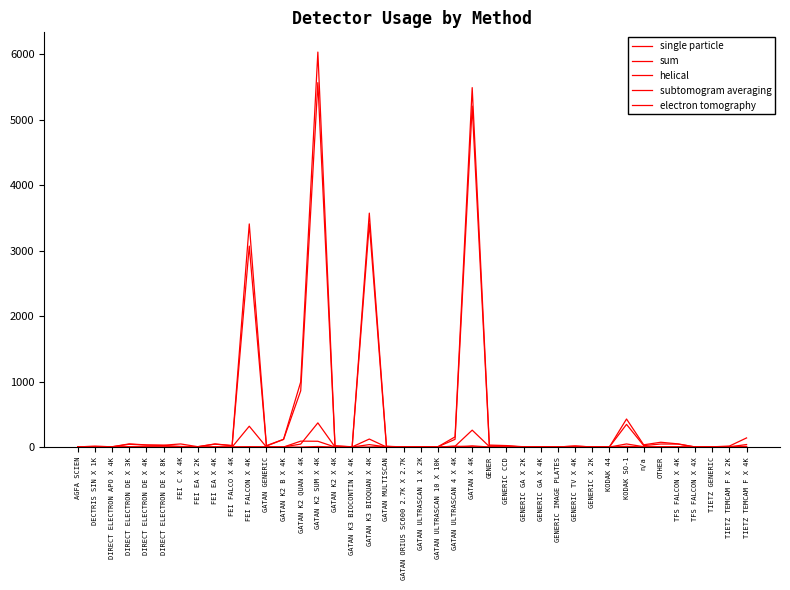

Reading right to left, extract all data points from this chart.

single particle: TIETZ TEMCAM F X 4K=38	TIETZ TEMCAM F X 2K=3	TIETZ GENERIC=1	TFS FALCON X 4X=1	TFS FALCON X 4K=45	OTHER=46	n/a=22	KODAK SO-1=346	KODAK 44=1	GENERIC X 2K=1	GENERIC TV X 4K=15	GENERIC IMAGE PLATES=1	GENERIC GA X 4K=1	GENERIC GA X 2K=0	GENERIC CCD=17	GENER=17	GATAN X 4K=5208	GATAN ULTRASCAN 4 X 4K=117	GATAN ULTRASCAN 10 X 10K=4	GATAN ULTRASCAN 1 X 2K=3	GATAN ORIUS SC600 2.7K X 2.7K=1	GATAN MULTISCAN=1	GATAN K3 BIOQUAN X 4K=3413	GATAN K3 BIOCONTIN X 4K=2	GATAN K2 X 4K=16	GATAN K2 SUM X 4K=5566	GATAN K2 QUAN X 4K=859	GATAN K2 B X 4K=116	GATAN GENERIC=15	FEI FALCON X 4K=3069	FEI FALCO X 4K=21	FEI EA X 4K=44	FEI EA X 2K=5	FEI C X 4K=9	DIRECT ELECTRON DE X 8K=25	DIRECT ELECTRON DE X 4K=29	DIRECT ELECTRON DE X 3K=42	DIRECT ELECTRON APO X 4K=4	DECTRIS SIN X 1K=11	AGFA SCIEN=3
sum: TIETZ TEMCAM F X 4K=139	TIETZ TEMCAM F X 2K=15	TIETZ GENERIC=3	TFS FALCON X 4X=1	TFS FALCON X 4K=48	OTHER=73	n/a=34	KODAK SO-1=428	KODAK 44=1	GENERIC X 2K=1	GENERIC TV X 4K=15	GENERIC IMAGE PLATES=1	GENERIC GA X 4K=4	GENERIC GA X 2K=4	GENERIC CCD=22	GENER=30	GATAN X 4K=5490	GATAN ULTRASCAN 4 X 4K=155	GATAN ULTRASCAN 10 X 10K=4	GATAN ULTRASCAN 1 X 2K=5	GATAN ORIUS SC600 2.7K X 2.7K=1	GATAN MULTISCAN=12	GATAN K3 BIOQUAN X 4K=3573	GATAN K3 BIOCONTIN X 4K=4	GATAN K2 X 4K=18	GATAN K2 SUM X 4K=6033	GATAN K2 QUAN X 4K=994	GATAN K2 B X 4K=118	GATAN GENERIC=21	FEI FALCON X 4K=3408	FEI FALCO X 4K=22	FEI EA X 4K=47	FEI EA X 2K=5	FEI C X 4K=47	DIRECT ELECTRON DE X 8K=28	DIRECT ELECTRON DE X 4K=32	DIRECT ELECTRON DE X 3K=48	DIRECT ELECTRON APO X 4K=4	DECTRIS SIN X 1K=11	AGFA SCIEN=3
helical: TIETZ TEMCAM F X 4K=9	TIETZ TEMCAM F X 2K=7	TIETZ GENERIC=2	TFS FALCON X 4X=0	TFS FALCON X 4K=0	OTHER=5	n/a=5	KODAK SO-1=47	KODAK 44=0	GENERIC X 2K=0	GENERIC TV X 4K=0	GENERIC IMAGE PLATES=0	GENERIC GA X 4K=0	GENERIC GA X 2K=0	GENERIC CCD=1	GENER=7	GATAN X 4K=258	GATAN ULTRASCAN 4 X 4K=12	GATAN ULTRASCAN 10 X 10K=0	GATAN ULTRASCAN 1 X 2K=1	GATAN ORIUS SC600 2.7K X 2.7K=0	GATAN MULTISCAN=0	GATAN K3 BIOQUAN X 4K=122	GATAN K3 BIOCONTIN X 4K=2	GATAN K2 X 4K=1	GATAN K2 SUM X 4K=369	GATAN K2 QUAN X 4K=45	GATAN K2 B X 4K=1	GATAN GENERIC=0	FEI FALCON X 4K=318	FEI FALCO X 4K=0	FEI EA X 4K=1	FEI EA X 2K=0	FEI C X 4K=0	DIRECT ELECTRON DE X 8K=0	DIRECT ELECTRON DE X 4K=3	DIRECT ELECTRON DE X 3K=4	DIRECT ELECTRON APO X 4K=0	DECTRIS SIN X 1K=0	AGFA SCIEN=0
subtomogram averaging: TIETZ TEMCAM F X 4K=0	TIETZ TEMCAM F X 2K=0	TIETZ GENERIC=0	TFS FALCON X 4X=0	TFS FALCON X 4K=3	OTHER=0	n/a=0	KODAK SO-1=0	KODAK 44=0	GENERIC X 2K=0	GENERIC TV X 4K=0	GENERIC IMAGE PLATES=0	GENERIC GA X 4K=0	GENERIC GA X 2K=0	GENERIC CCD=0	GENER=0	GATAN X 4K=18	GATAN ULTRASCAN 4 X 4K=1	GATAN ULTRASCAN 10 X 10K=0	GATAN ULTRASCAN 1 X 2K=0	GATAN ORIUS SC600 2.7K X 2.7K=0	GATAN MULTISCAN=2	GATAN K3 BIOQUAN X 4K=37	GATAN K3 BIOCONTIN X 4K=0	GATAN K2 X 4K=0	GATAN K2 SUM X 4K=88	GATAN K2 QUAN X 4K=90	GATAN K2 B X 4K=0	GATAN GENERIC=0	FEI FALCON X 4K=5	FEI FALCO X 4K=1	FEI EA X 4K=0	FEI EA X 2K=0	FEI C X 4K=0	DIRECT ELECTRON DE X 8K=0	DIRECT ELECTRON DE X 4K=0	DIRECT ELECTRON DE X 3K=1	DIRECT ELECTRON APO X 4K=0	DECTRIS SIN X 1K=0	AGFA SCIEN=0
electron tomography: TIETZ TEMCAM F X 4K=2	TIETZ TEMCAM F X 2K=2	TIETZ GENERIC=0	TFS FALCON X 4X=0	TFS FALCON X 4K=0	OTHER=0	n/a=0	KODAK SO-1=11	KODAK 44=0	GENERIC X 2K=0	GENERIC TV X 4K=0	GENERIC IMAGE PLATES=0	GENERIC GA X 4K=0	GENERIC GA X 2K=2	GENERIC CCD=0	GENER=0	GATAN X 4K=4	GATAN ULTRASCAN 4 X 4K=13	GATAN ULTRASCAN 10 X 10K=0	GATAN ULTRASCAN 1 X 2K=1	GATAN ORIUS SC600 2.7K X 2.7K=0	GATAN MULTISCAN=9	GATAN K3 BIOQUAN X 4K=1	GATAN K3 BIOCONTIN X 4K=0	GATAN K2 X 4K=0	GATAN K2 SUM X 4K=8	GATAN K2 QUAN X 4K=0	GATAN K2 B X 4K=0	GATAN GENERIC=4	FEI FALCON X 4K=0	FEI FALCO X 4K=0	FEI EA X 4K=0	FEI EA X 2K=0	FEI C X 4K=0	DIRECT ELECTRON DE X 8K=0	DIRECT ELECTRON DE X 4K=0	DIRECT ELECTRON DE X 3K=0	DIRECT ELECTRON APO X 4K=0	DECTRIS SIN X 1K=0	AGFA SCIEN=0